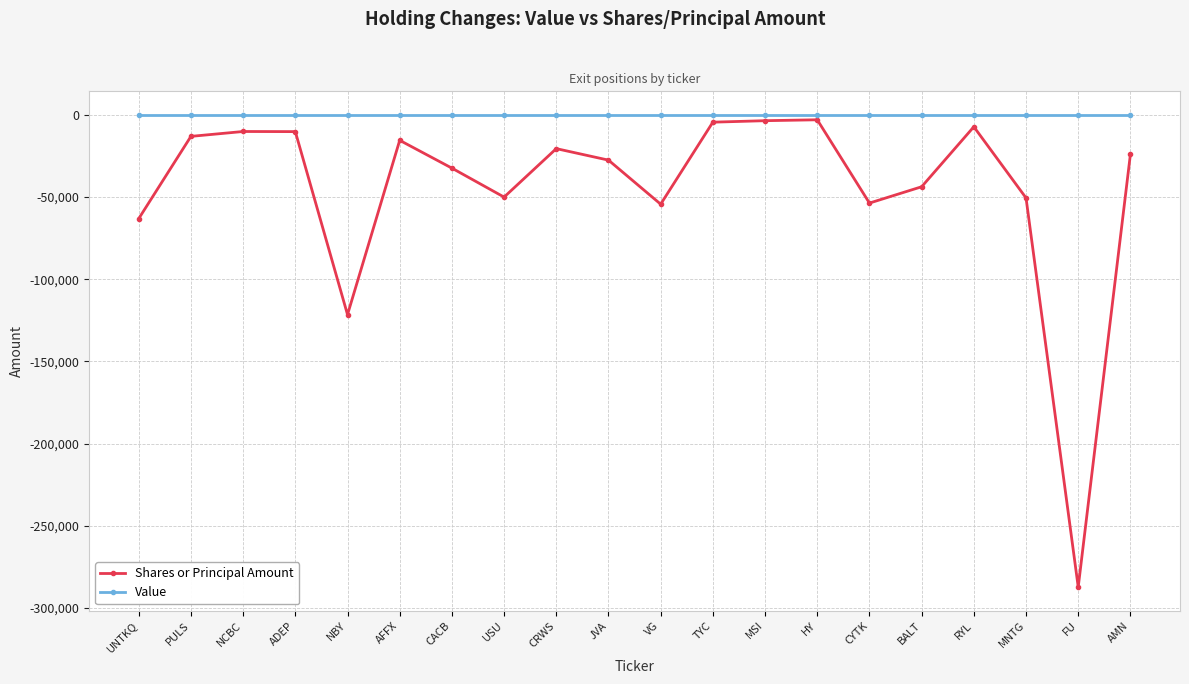

True or false: Shares or Principal Amount has a value of -34303 at MNTG.

False